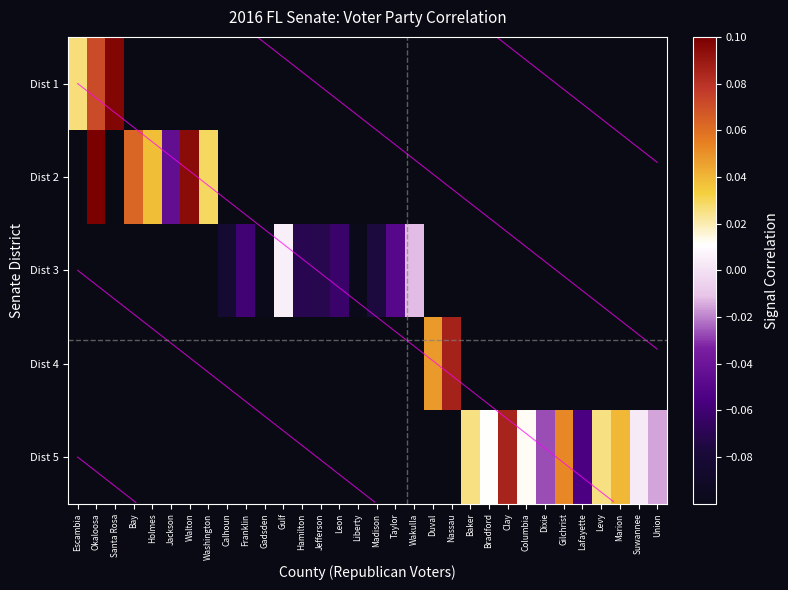

Is it true that Dist 4 equals 0.0 at Wakulla?

True